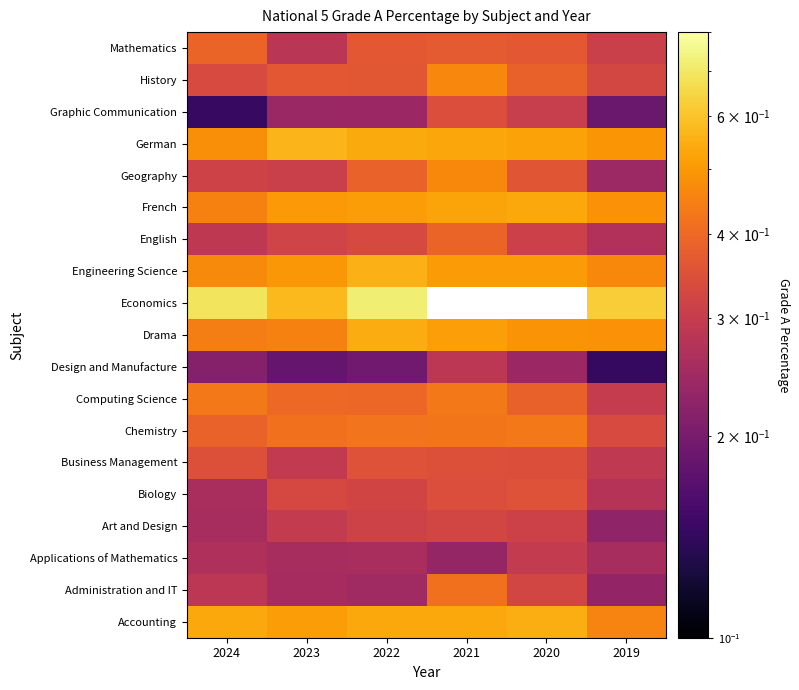

True or false: Design and Manufacture has a value of 0.5 at 2021.

False